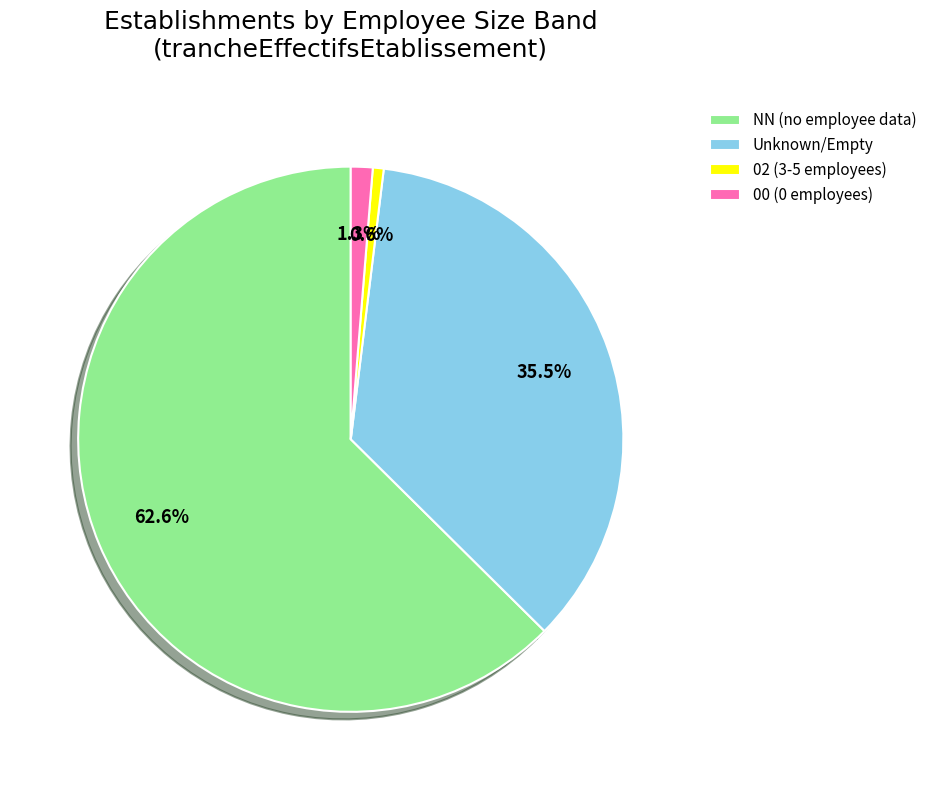

Which category has the biggest portion of the pie?

NN (no employee data)